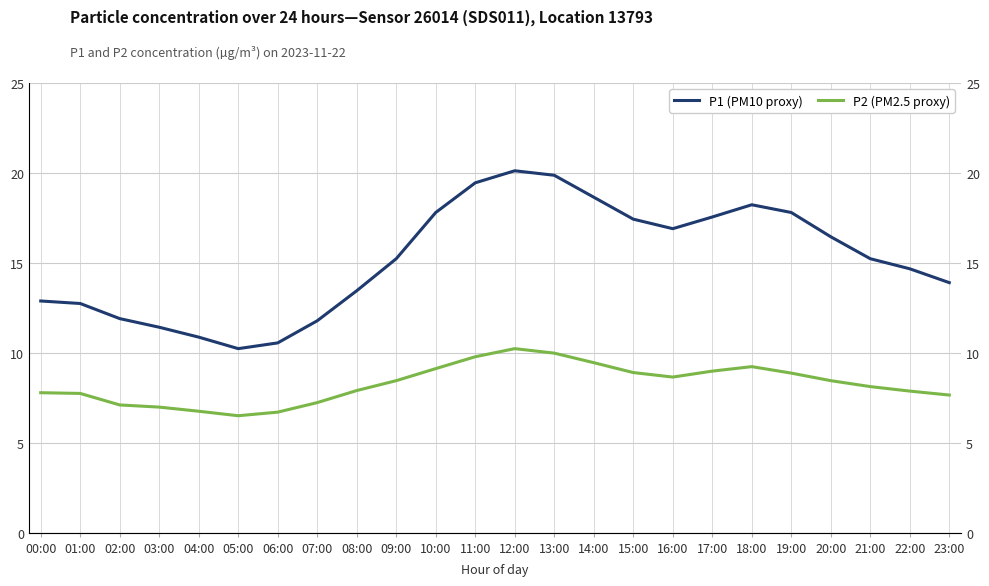

Between 09:00 and 20:00, which series saw the biggest shift?

P1 (PM10 proxy)